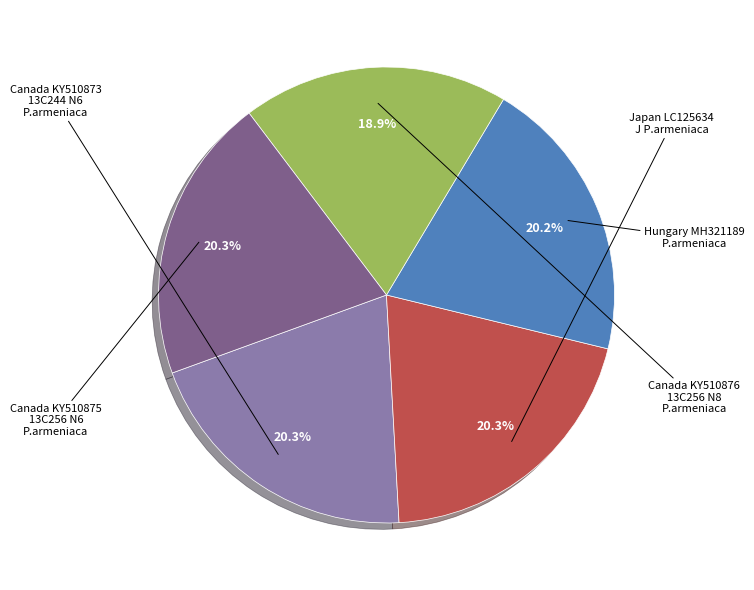

Is there a majority slice in this chart?

No